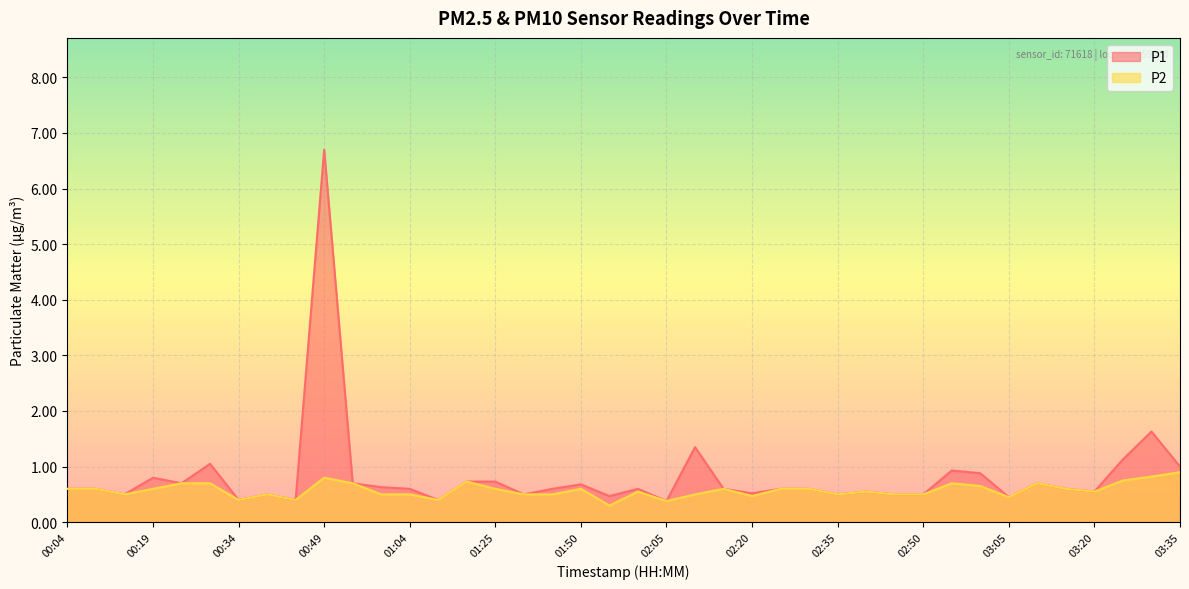

Which series changed the most between 02:10 and 03:05?

P1